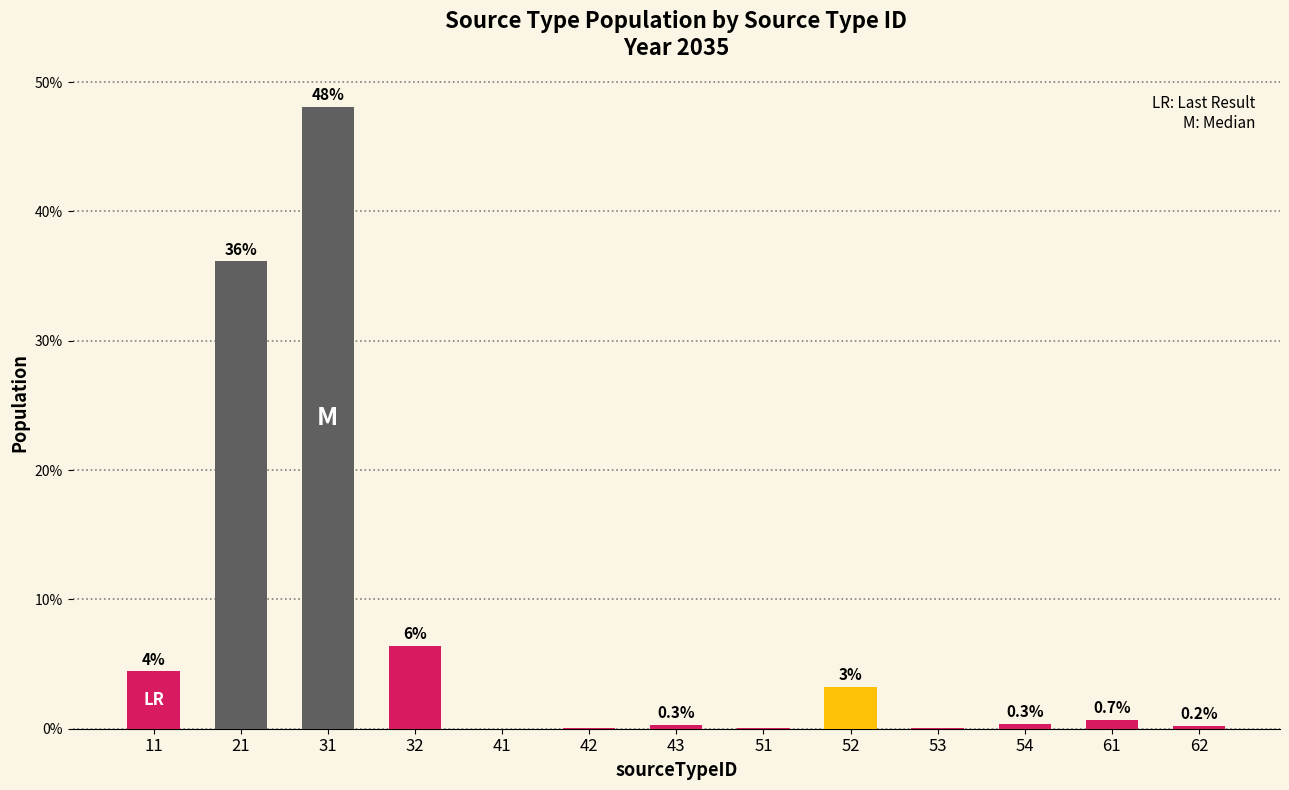

What is the average value?

7.7